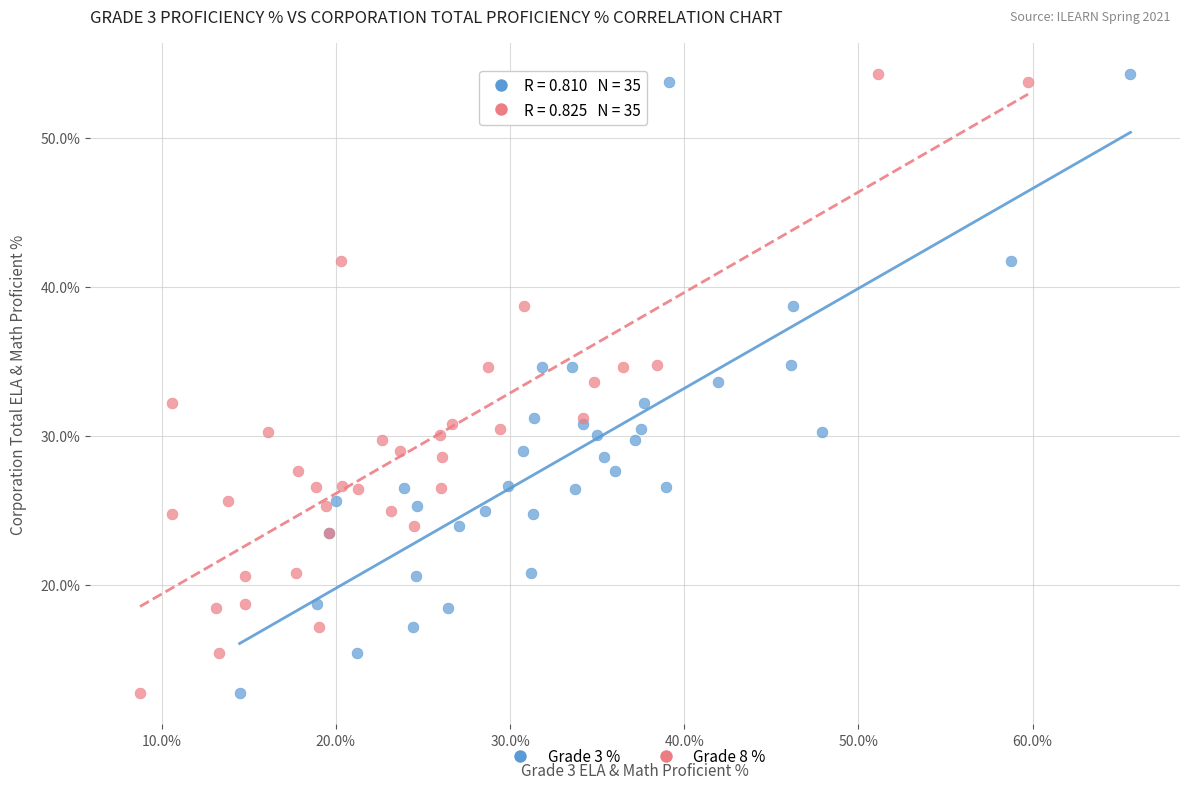

What are all the series names shown in the legend?

Grade 3 %, Grade 8 %